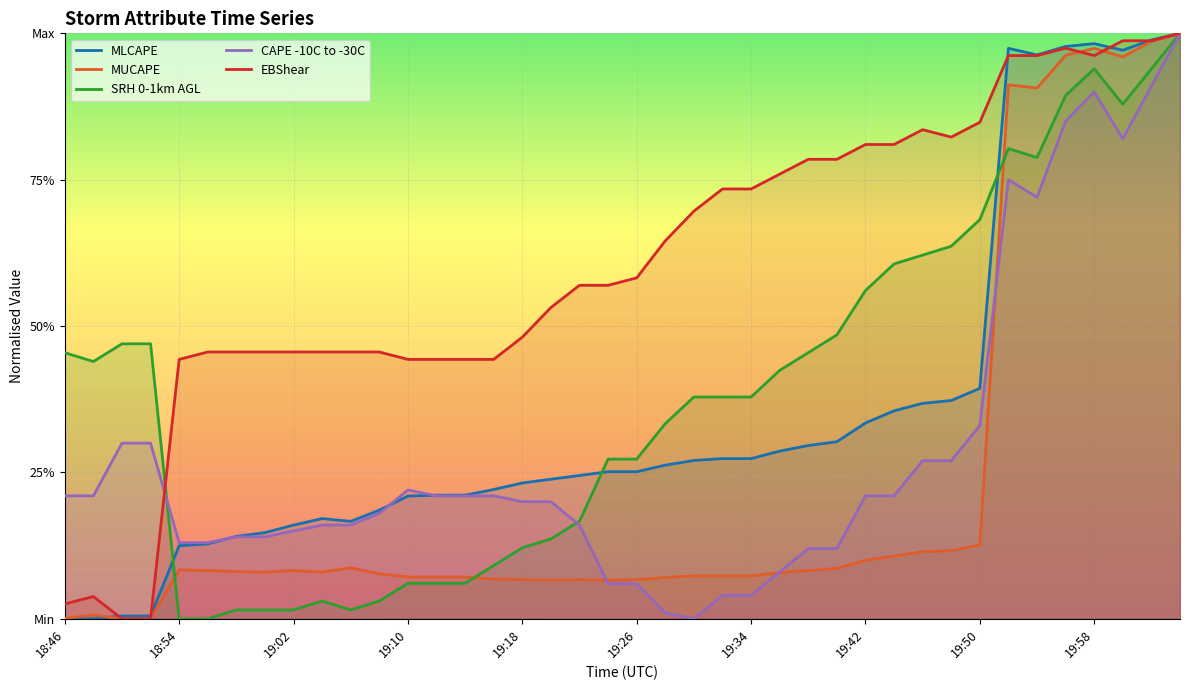

What value does the MLCAPE series have at 19:42?

0.3